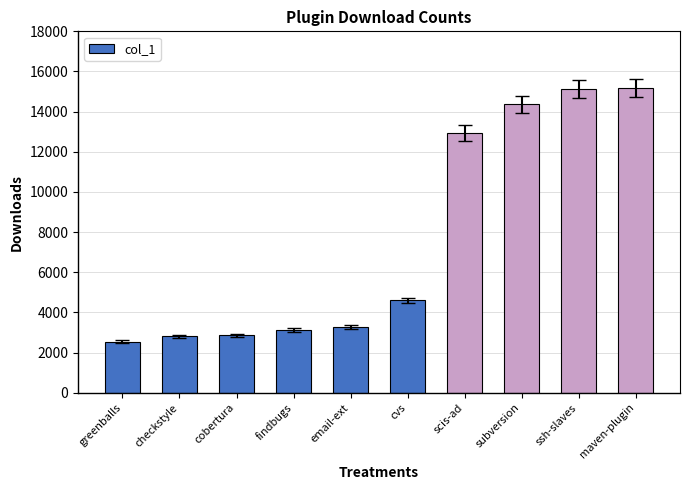

What is the minimum value shown in the chart?

2539